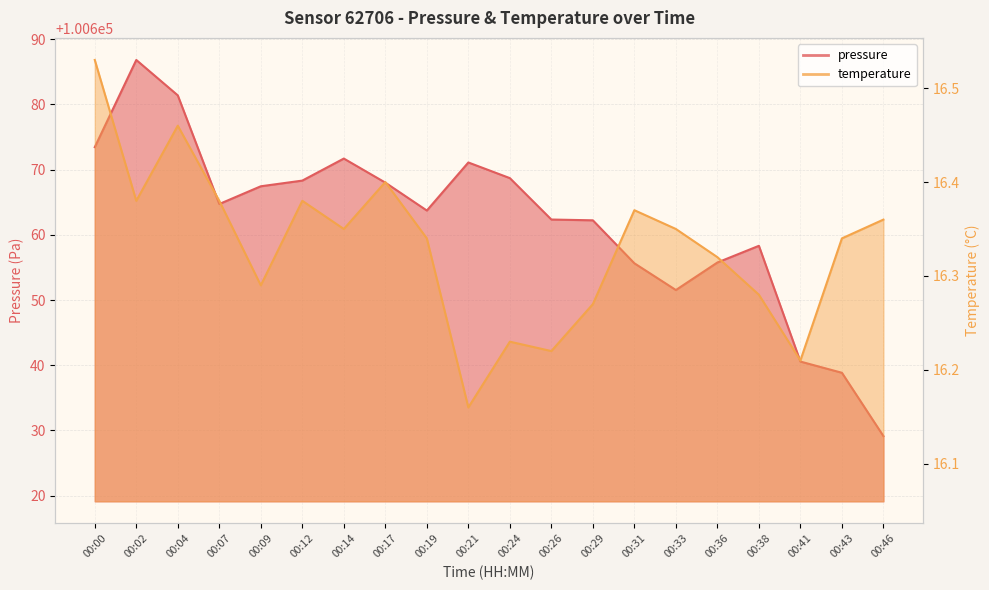

What is the maximum value shown in the chart?

100686.8